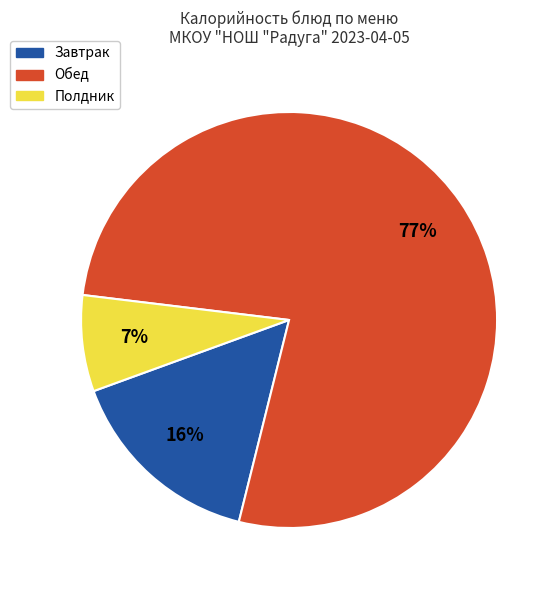

Does any single category account for the majority?

Yes